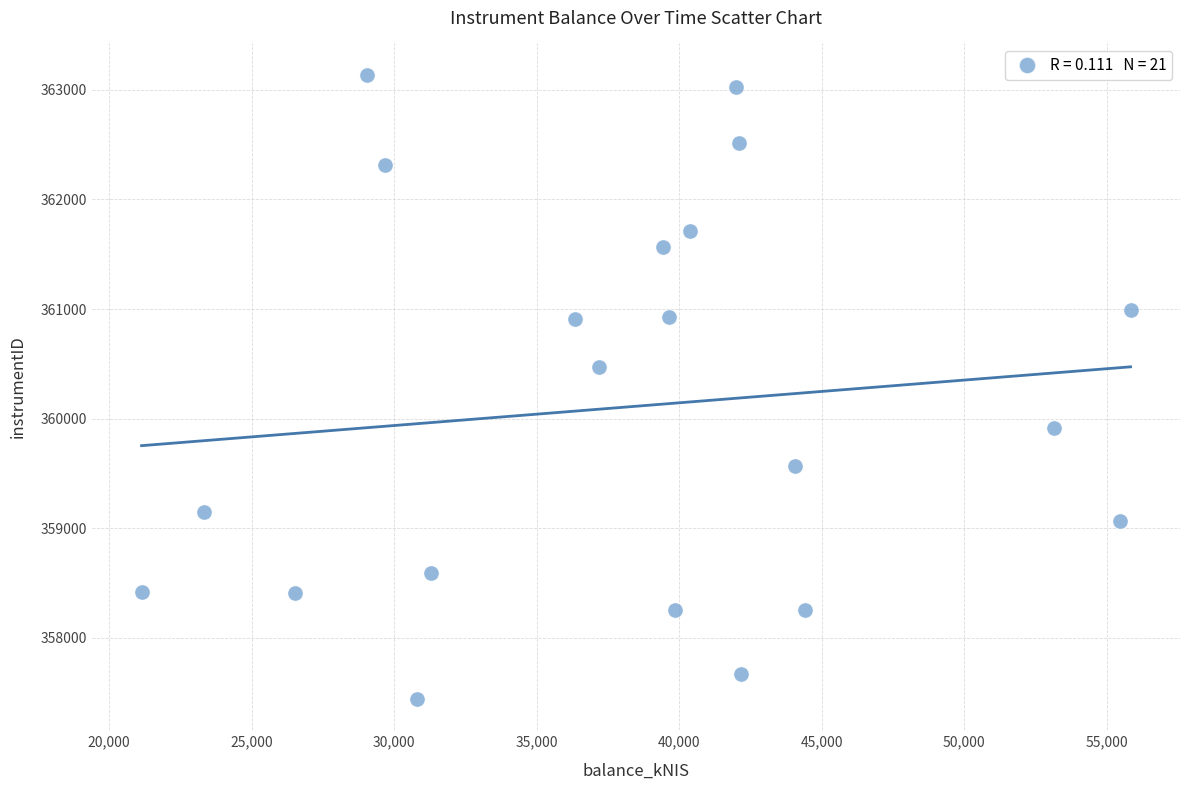

What Y value in the scatter plot is closest to 360290?

360467.5